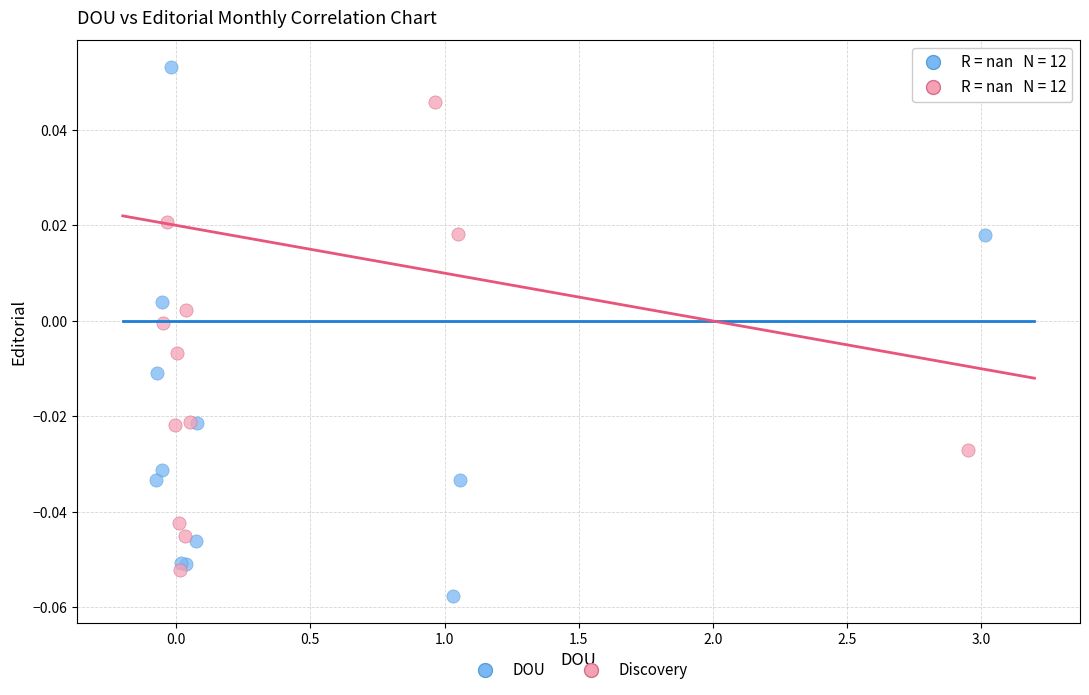

What are all the series names shown in the legend?

DOU, Discovery